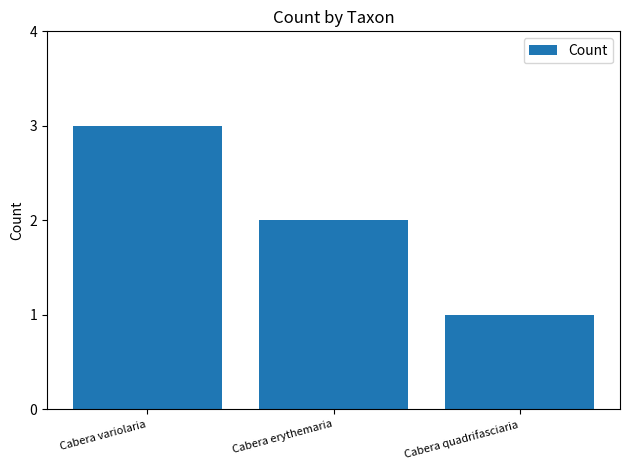

At which label is the value closest to 2?

Cabera erythemaria